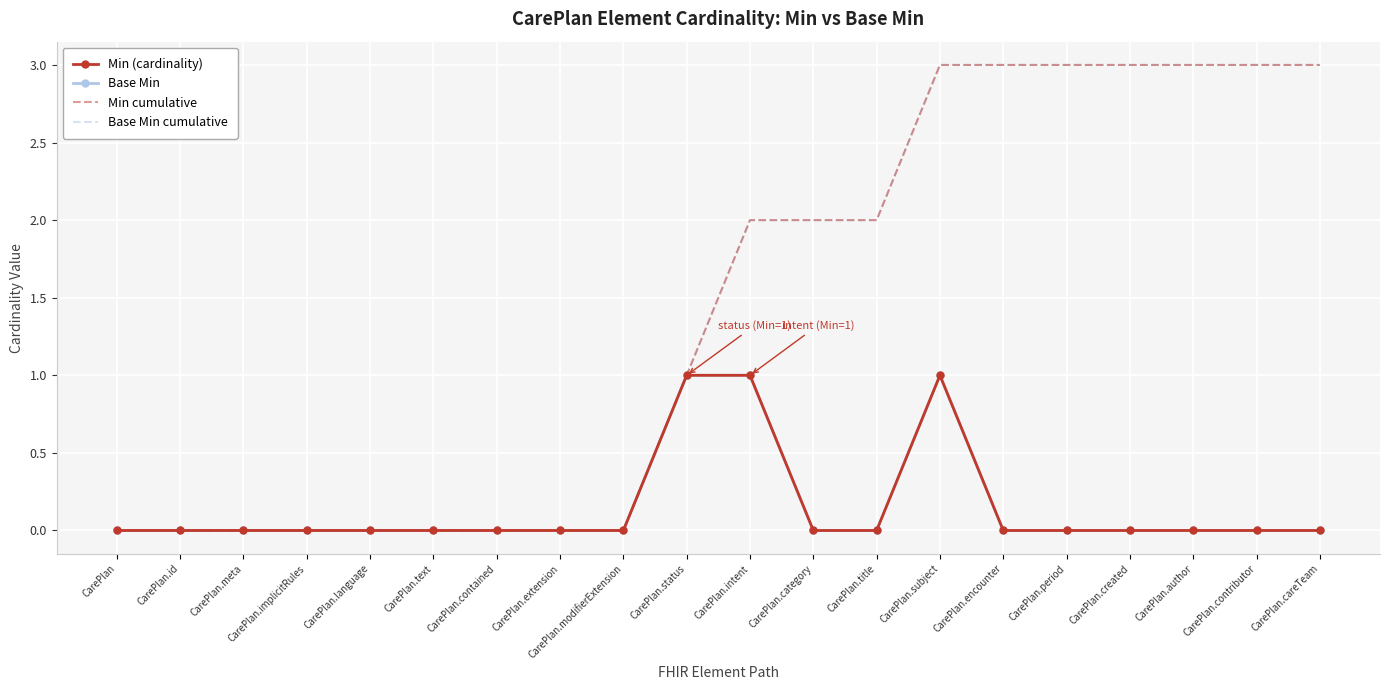

True or false: Base Min cumulative and Base Min intersect in this chart.

False